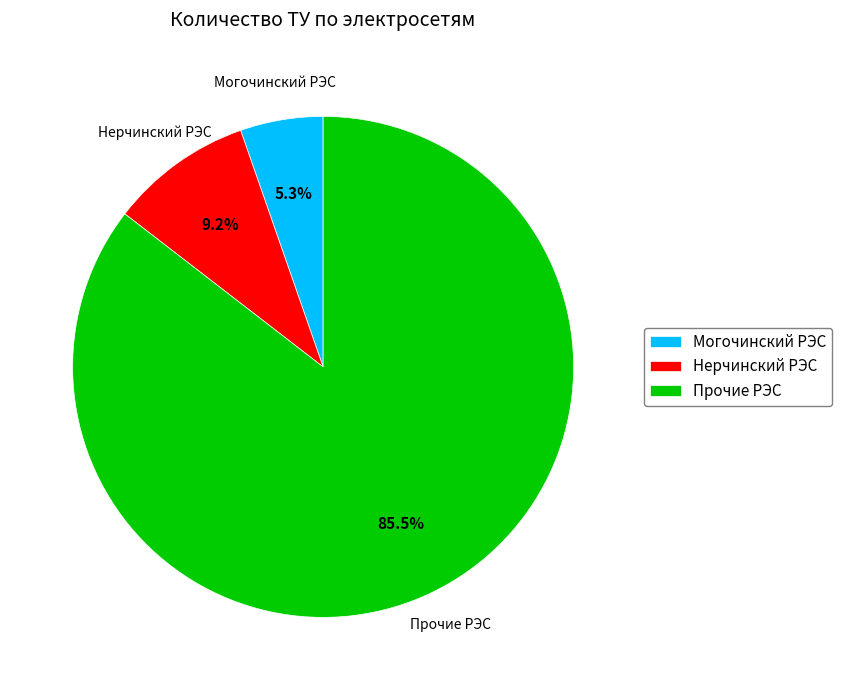

How much of the chart is everything except Прочие РЭС?

14.5%